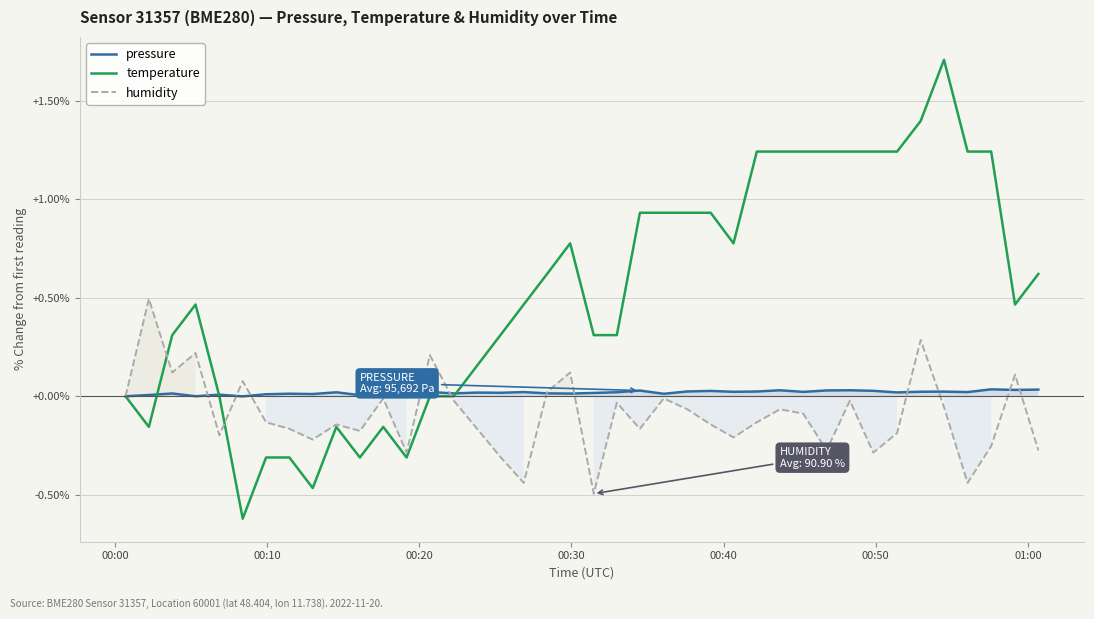

Which series ends up on top after the final intersection of pressure and humidity?

pressure